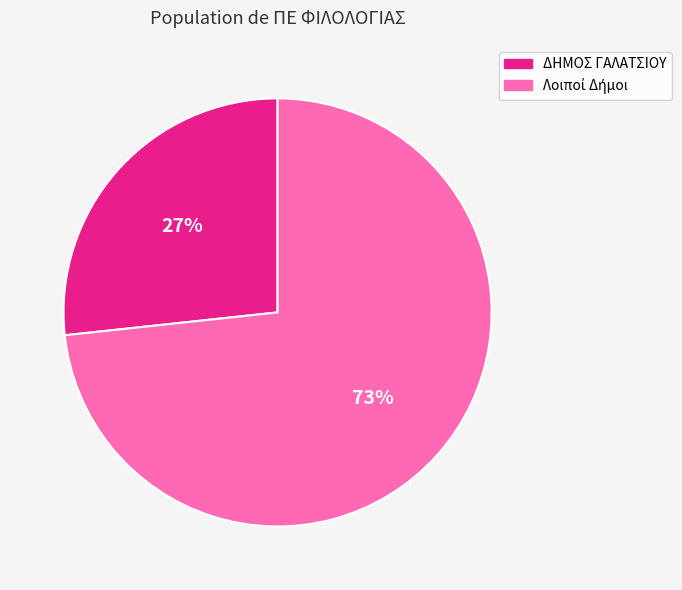

To the nearest percent, what is the average slice percentage?

50%